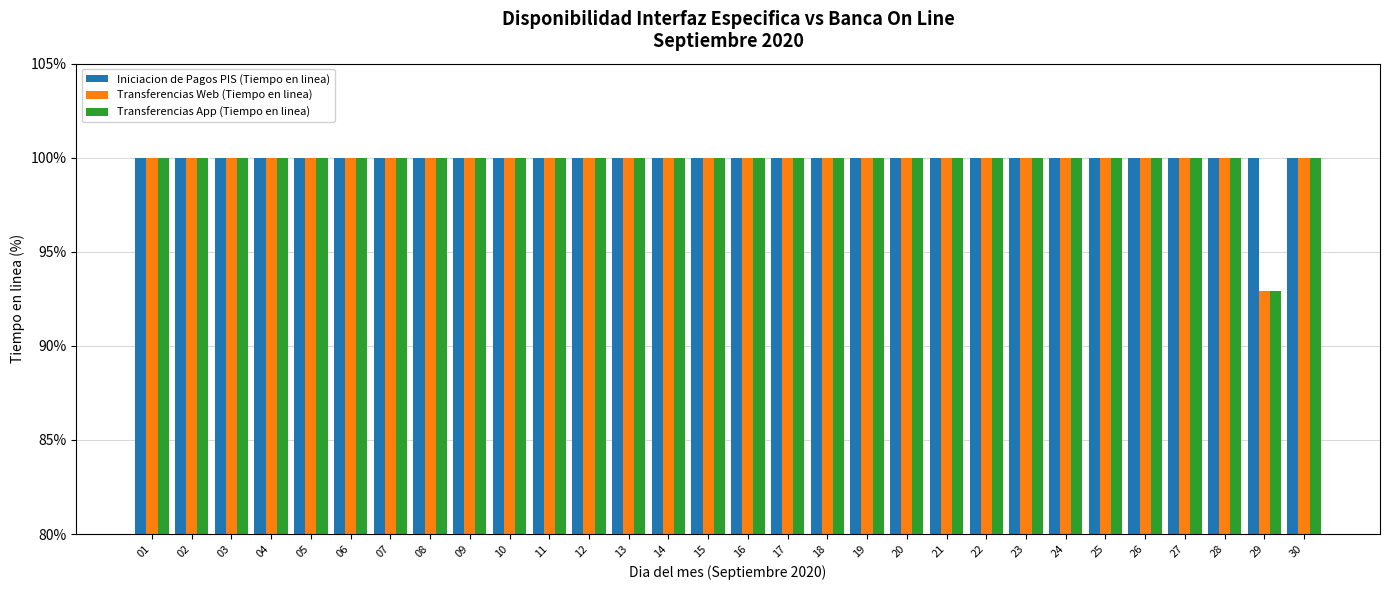

How many groups of bars are there?

30